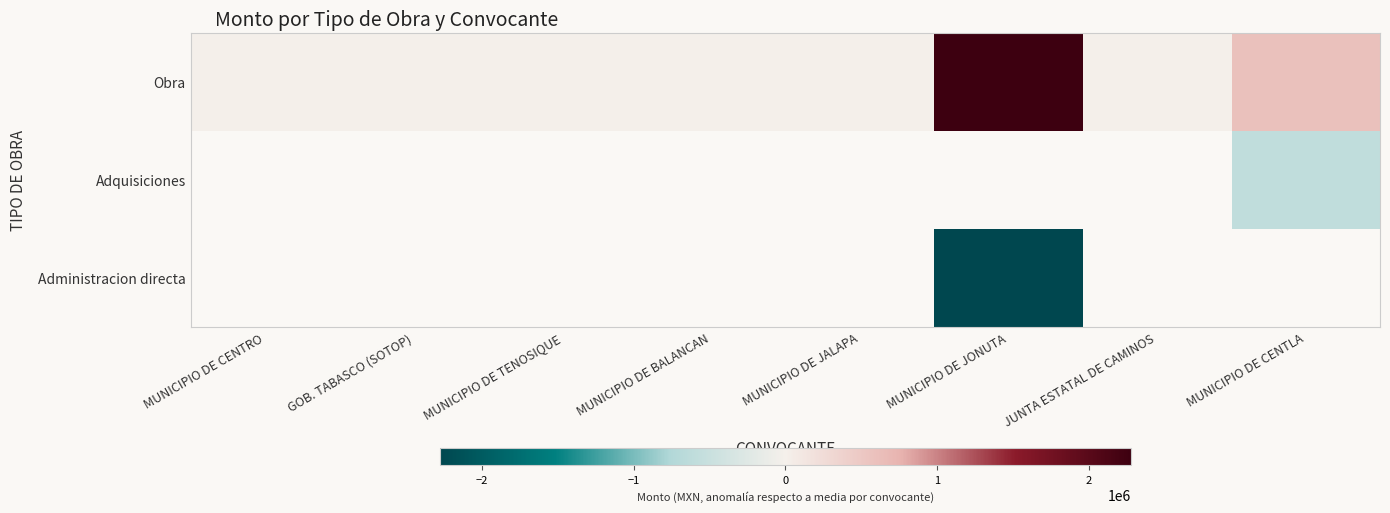

What is the difference between the maximum and second lowest values in the Obra series?

2278037.1